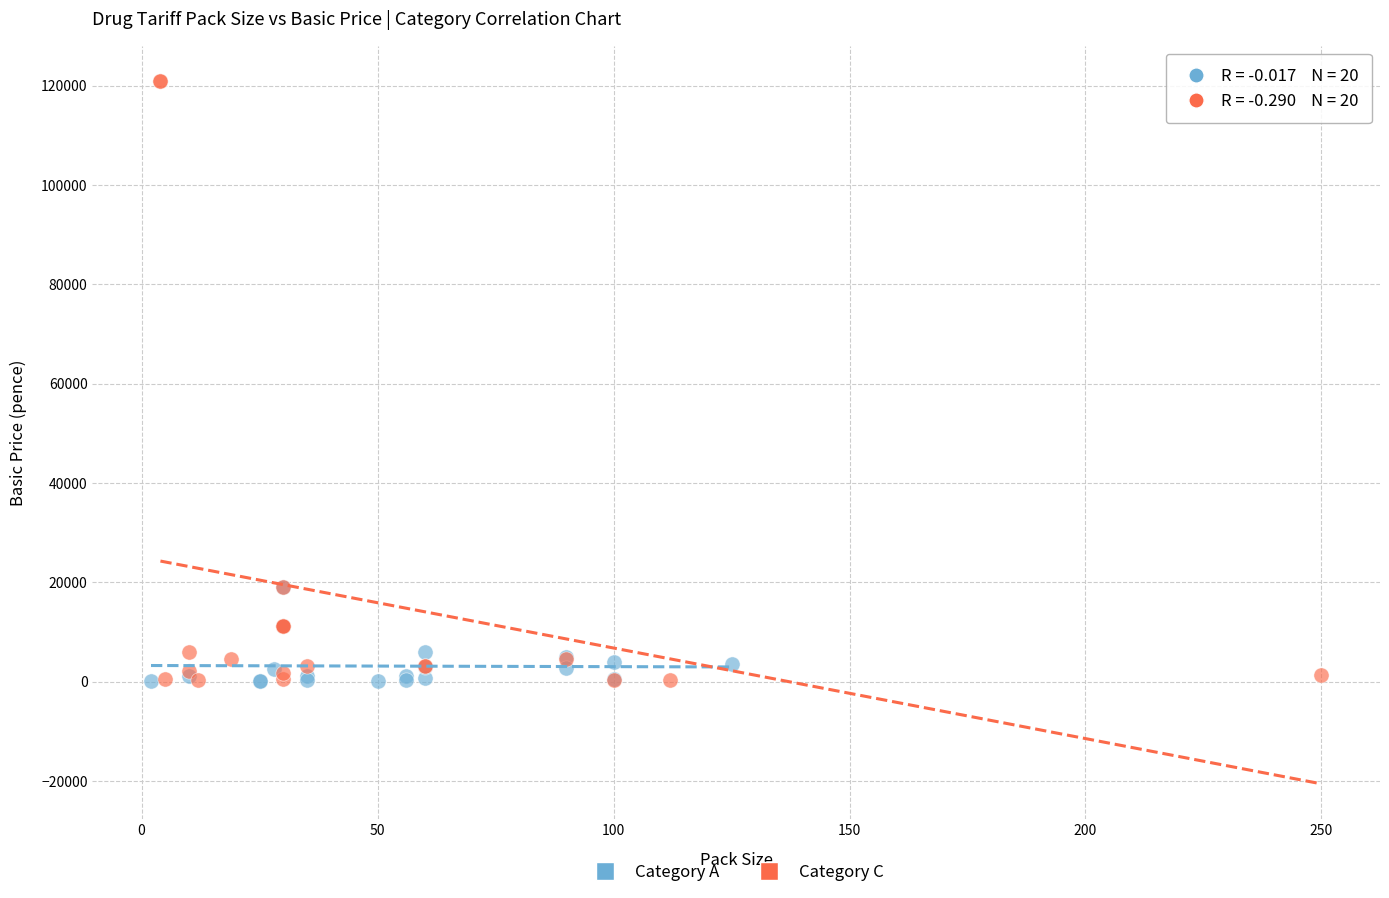

Which series has the widest spread of Y values?

Category C